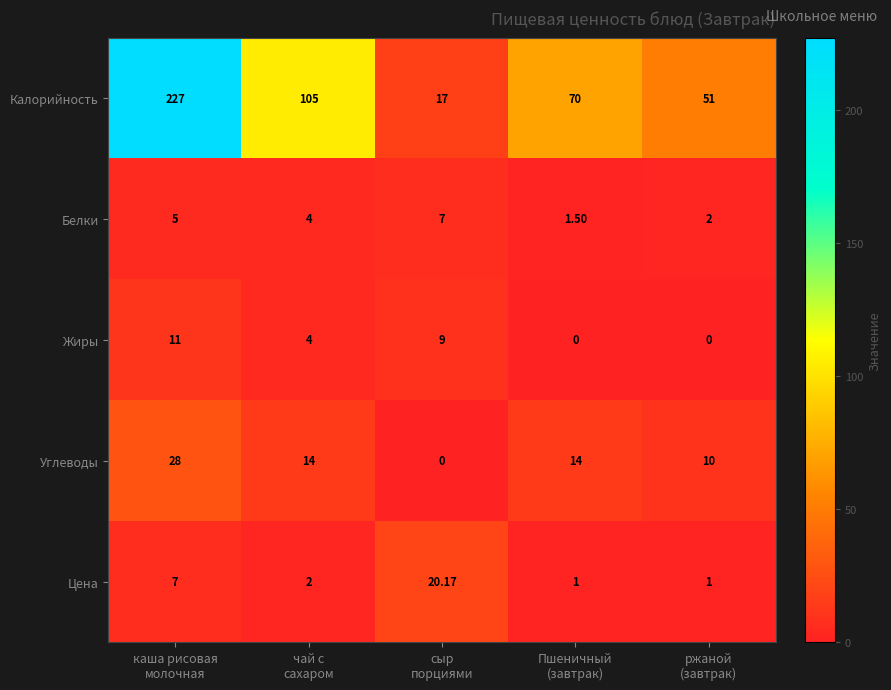

Rank the series by their maximum value, from highest to lowest.

Калорийность, Углеводы, Цена, Жиры, Белки